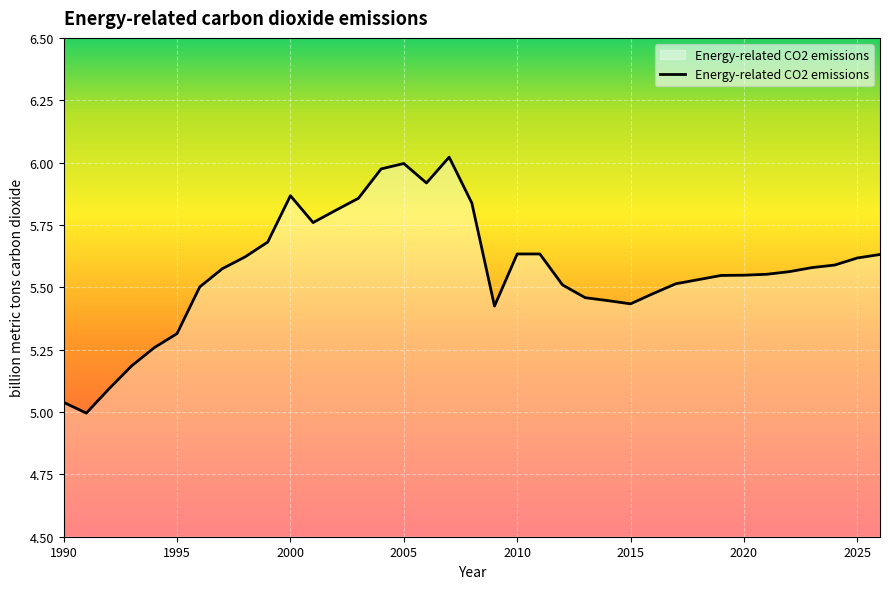

What is the difference between the maximum and minimum values?

1.0